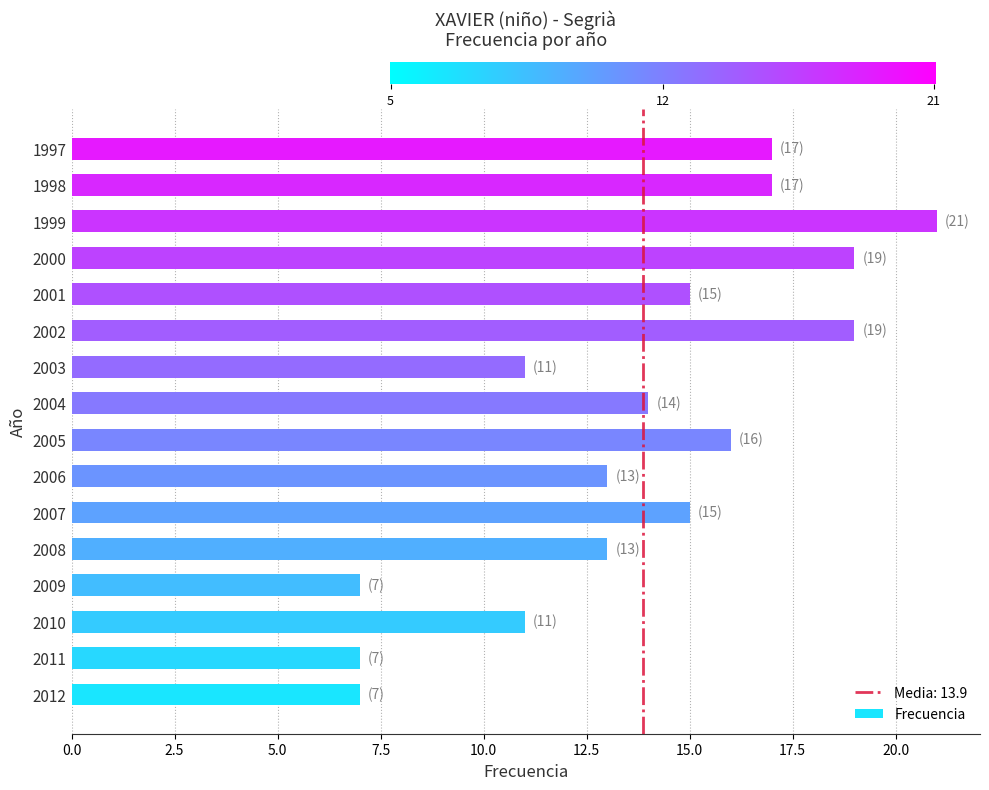

Between 2012 and 2008, which is larger?

2008